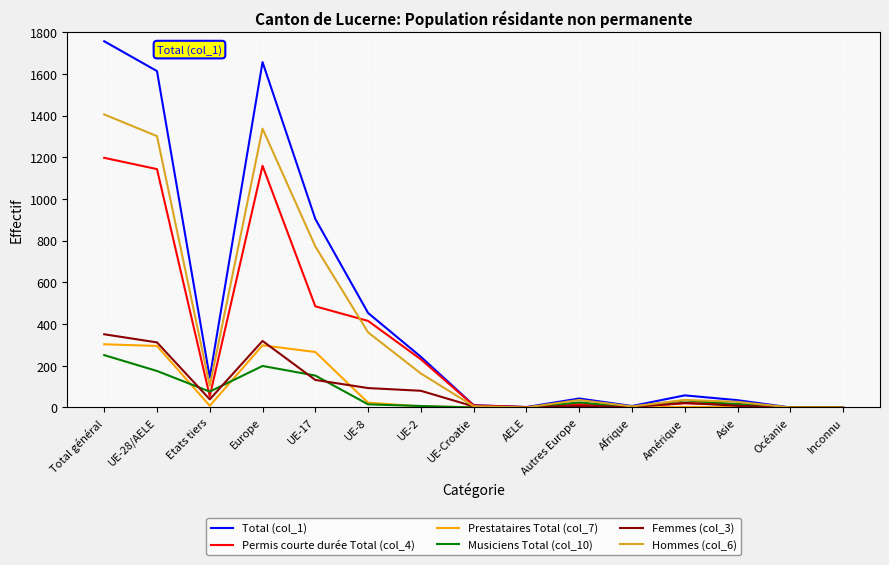

At which category is the sum across all series the highest?

Total général